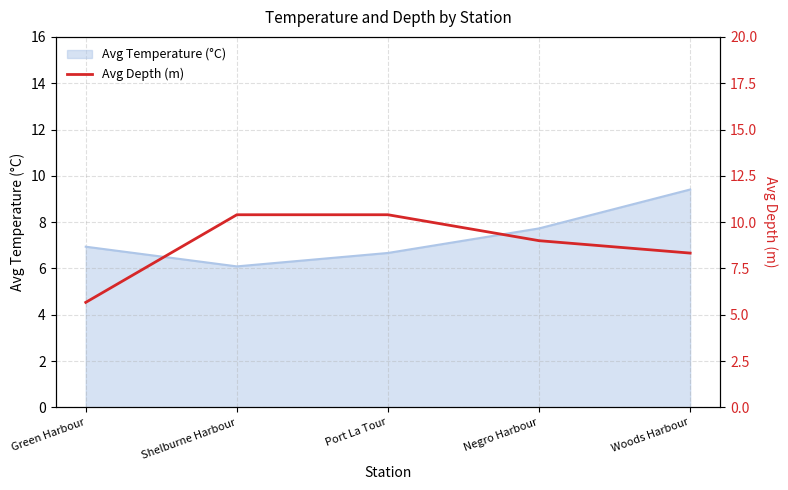

Rank the categories by value from highest to lowest.

Shelburne Harbour, Port La Tour, Negro Harbour, Woods Harbour, Green Harbour